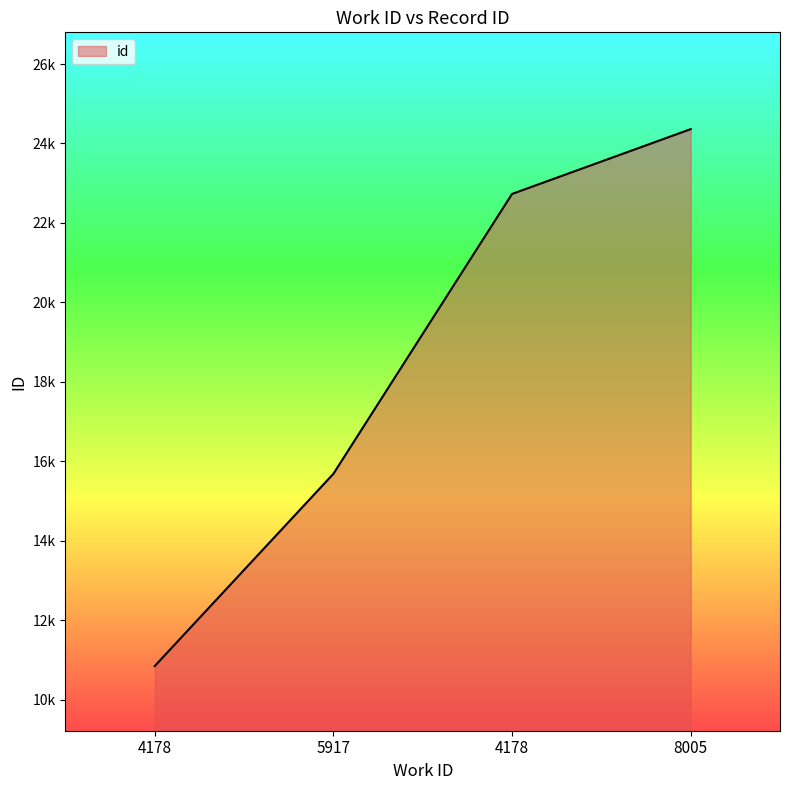

What is the minimum value shown in the chart?

10849